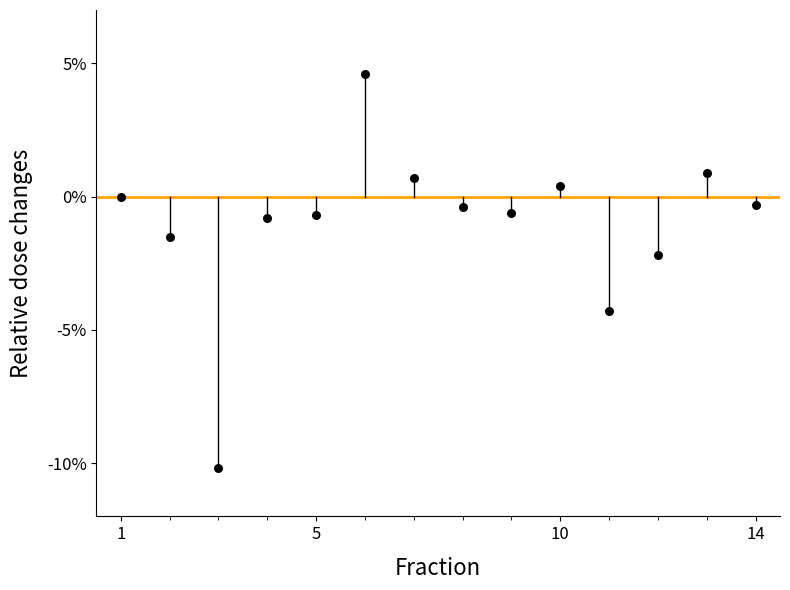

What Y value in the scatter plot is closest to -2?

-2.2